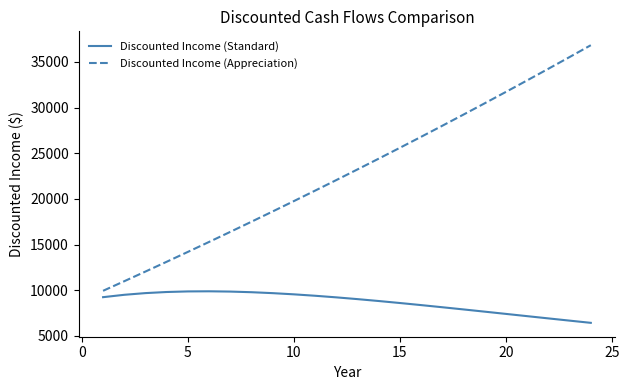

True or false: Discounted Income (Standard) and Discounted Income (Appreciation) cross at least once.

False